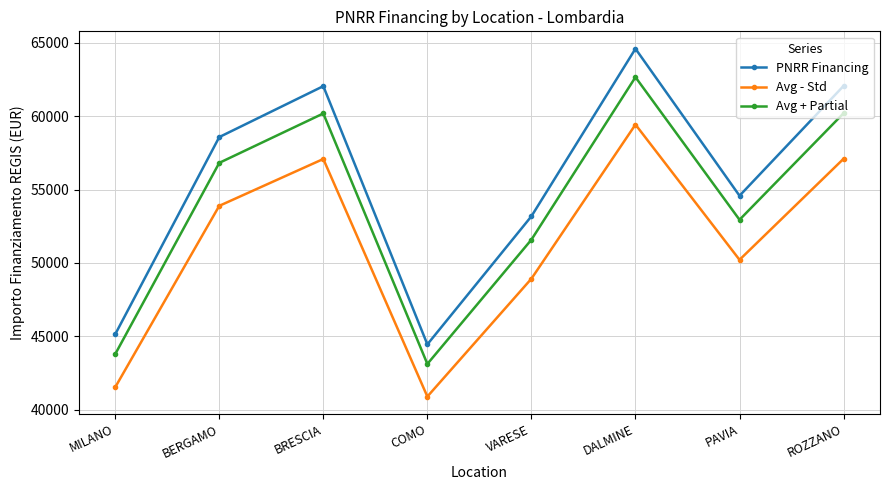

What is the difference between the highest and lowest values at MILANO?

3610.7